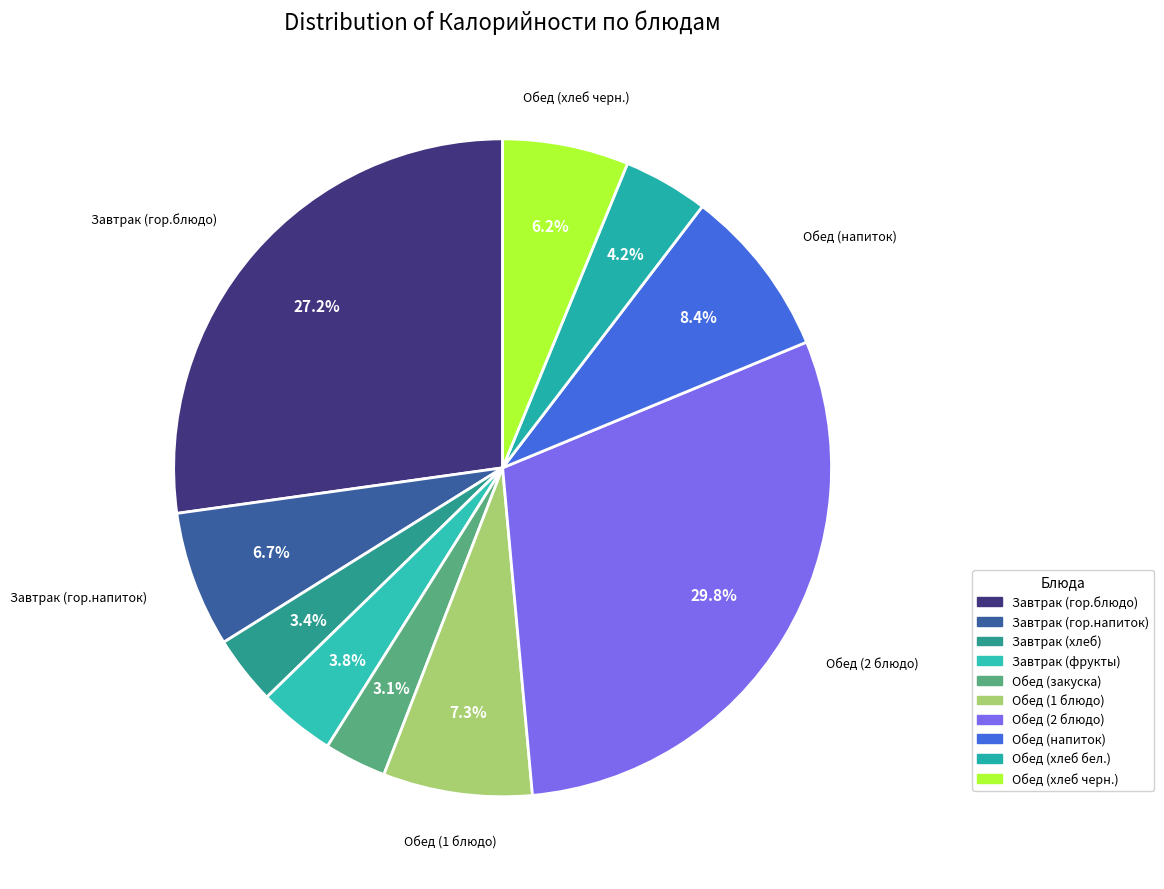

To the nearest percent, what is the combined percentage of Обед (хлеб черн.) and Обед (хлеб бел.)?

10%